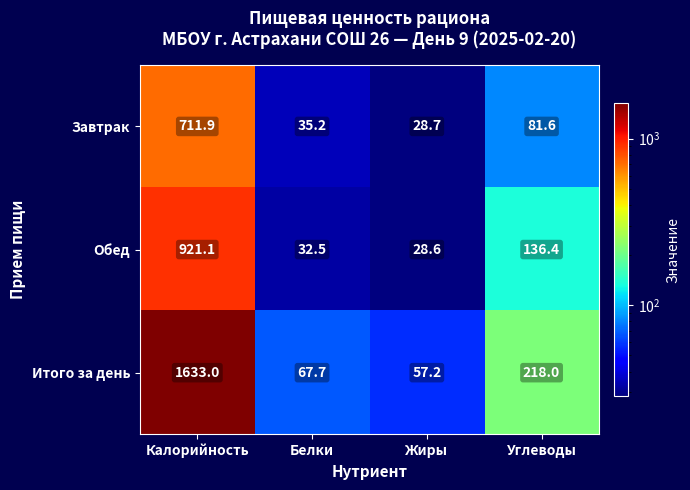

Reading left to right, extract all data points from this chart.

Завтрак: 711.9	35.2	28.7	81.6
Обед: 921.1	32.5	28.6	136.4
Итого за день: 1633.0	67.7	57.2	218.0